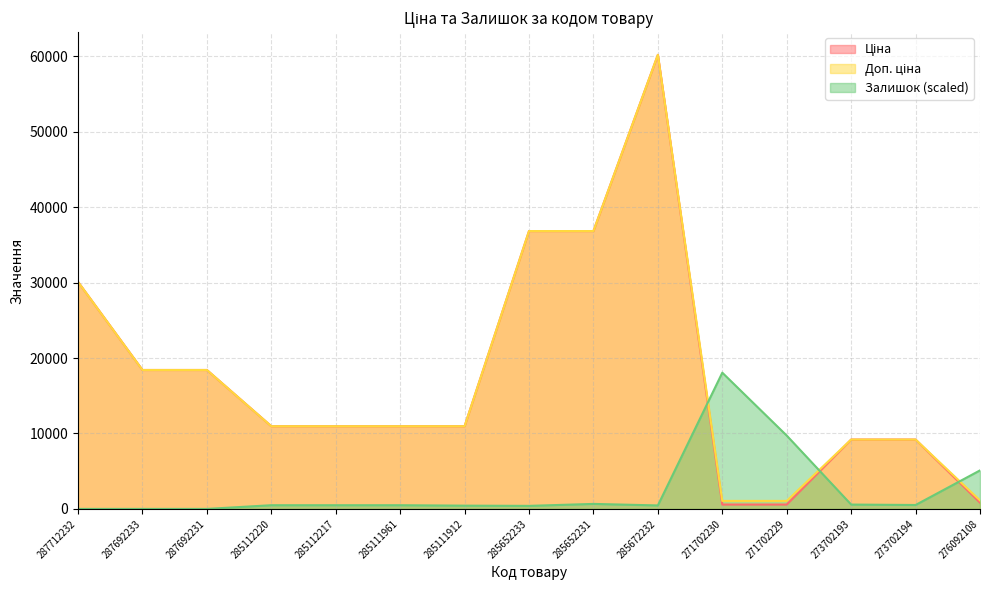

Reading right to left, list all the values displayed in this chart.

Ціна: 831.5	9196.3	9196.3	578.1	578.1	60205.6	36841.8	36841.8	10964.4	10964.4	10964.4	10964.4	18420.9	18420.9	30102.8
Доп. ціна: 1126.7	9196.3	9196.3	1060.0	1060.0	60205.6	36841.8	36841.8	10964.4	10964.4	10964.4	10964.4	18420.9	18420.9	30102.8
Залишок: 5106.9	519.3	577.1	9723.3	18061.7	461.6	663.6	403.9	432.8	490.5	490.5	490.5	0.0	0.0	0.0